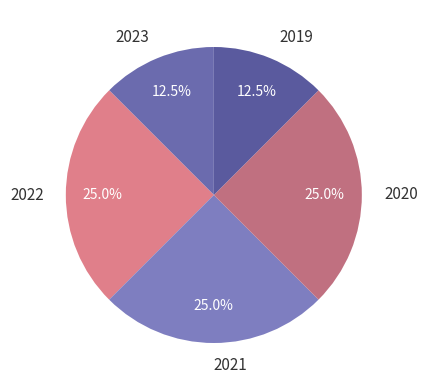

What portion of the pie excludes 2022?

75.0%